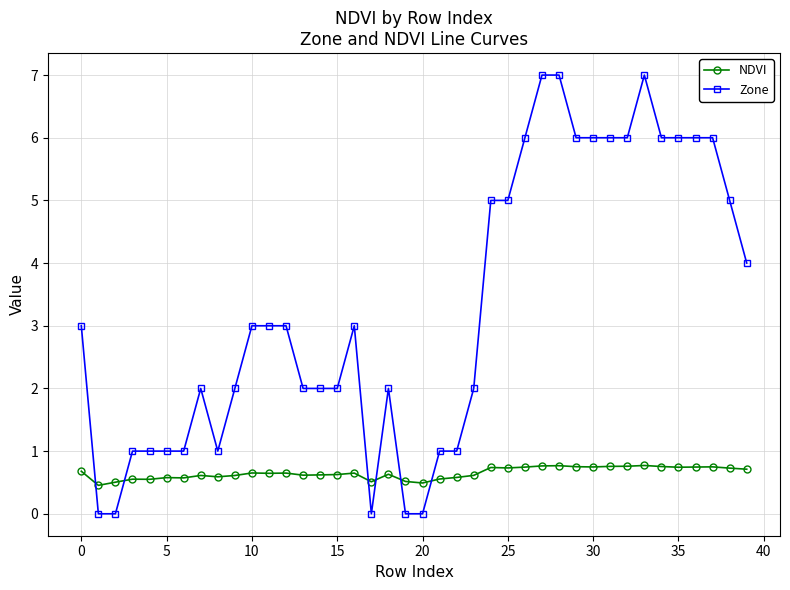

Does the chart have visible grid lines?

Yes